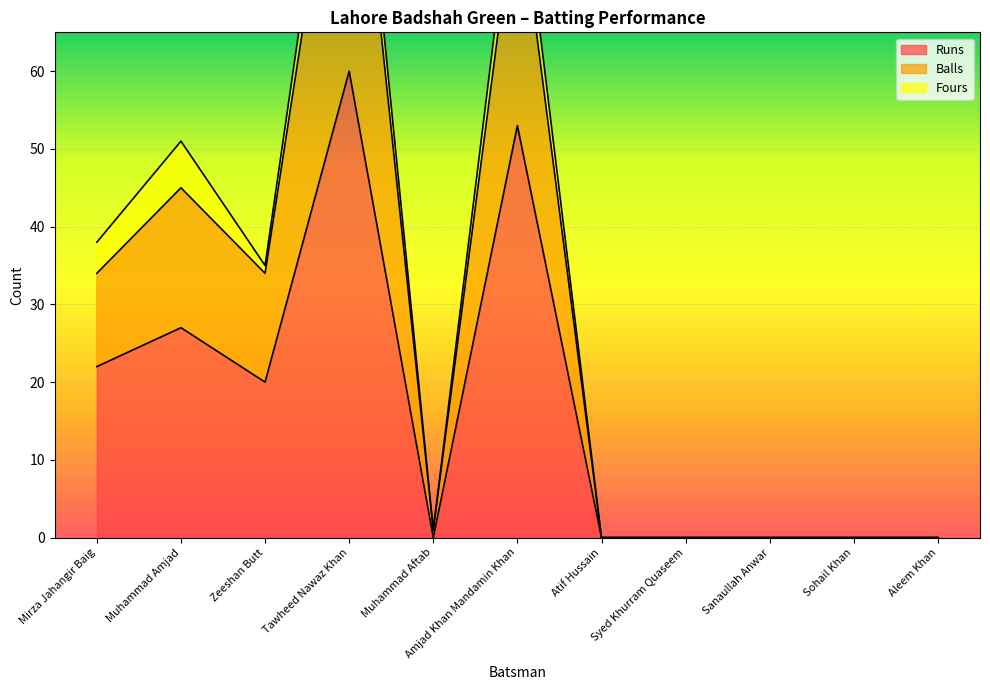

What is the sum of all Runs values?

182